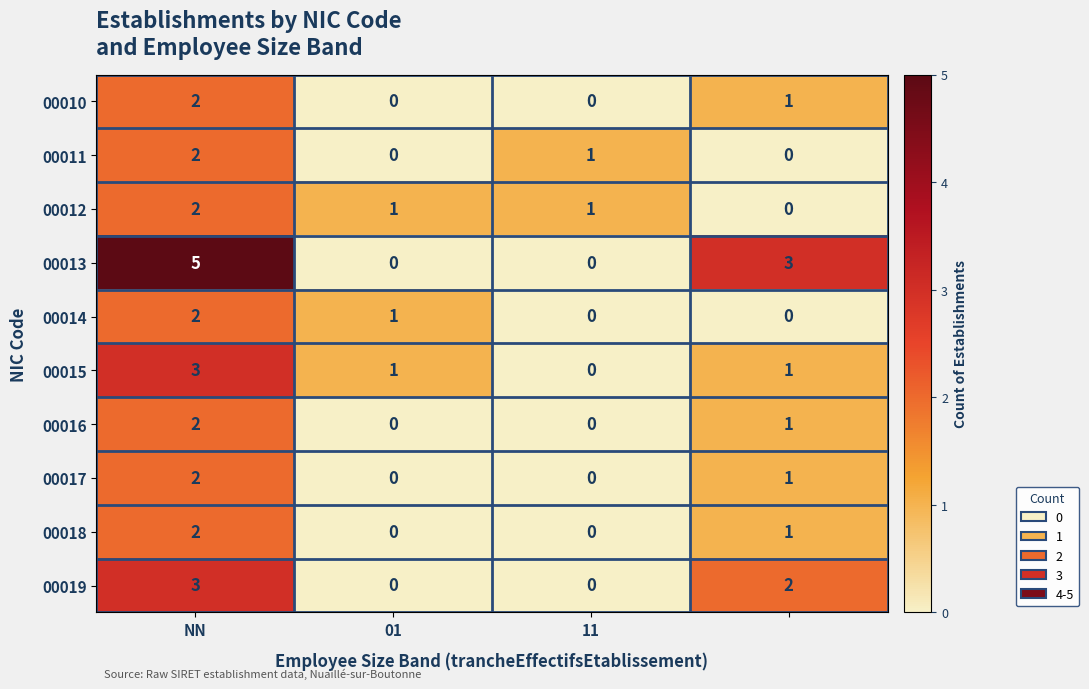

What is the maximum value shown in the chart?

5